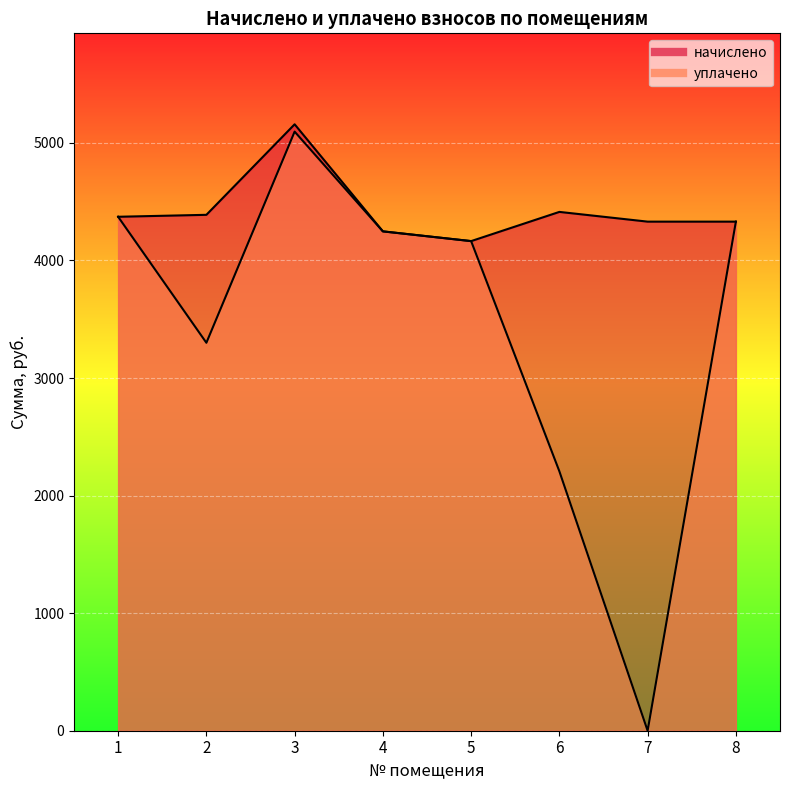

Where is the first local minimum for начислено?

5